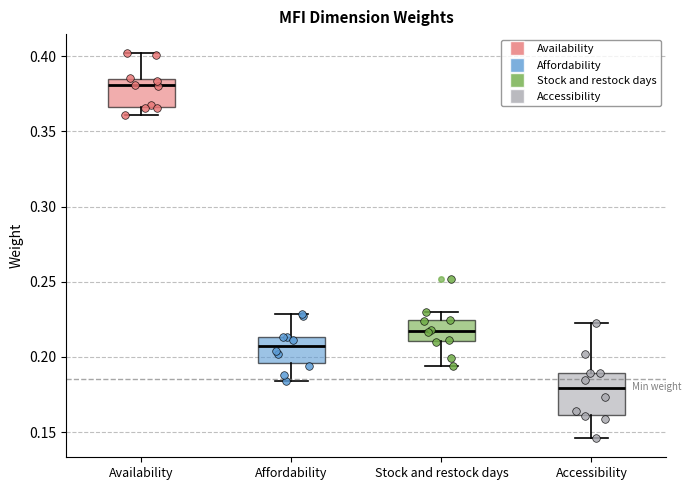

Which box's median line is the highest?

Availability